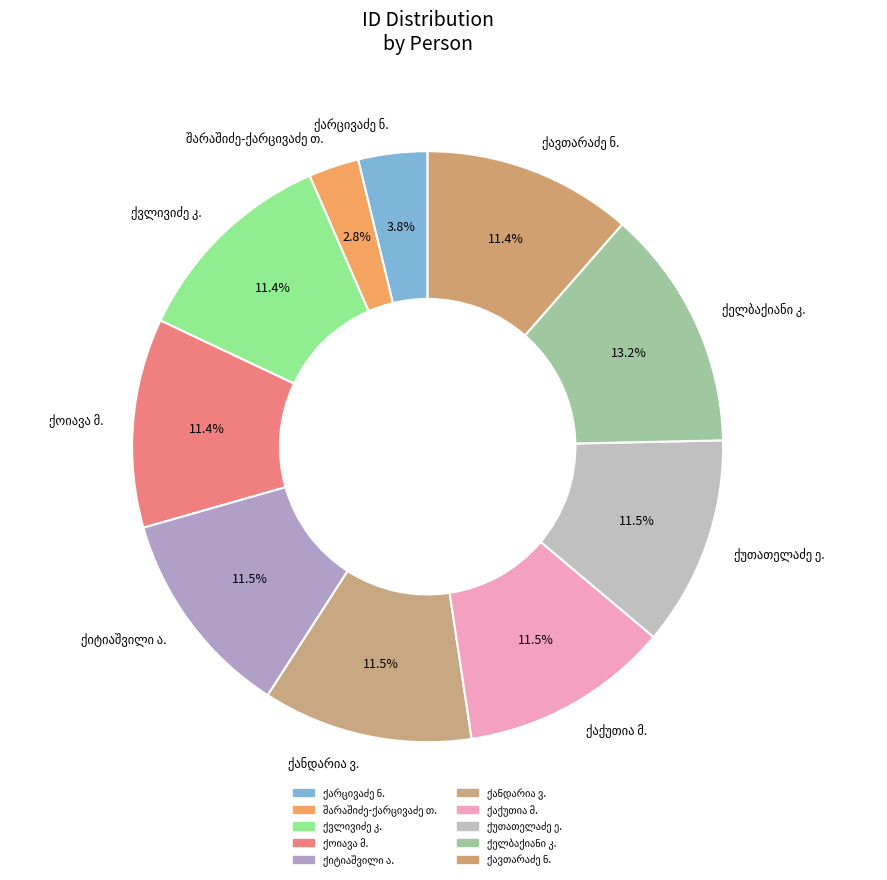

How many slices are in this pie chart?

10